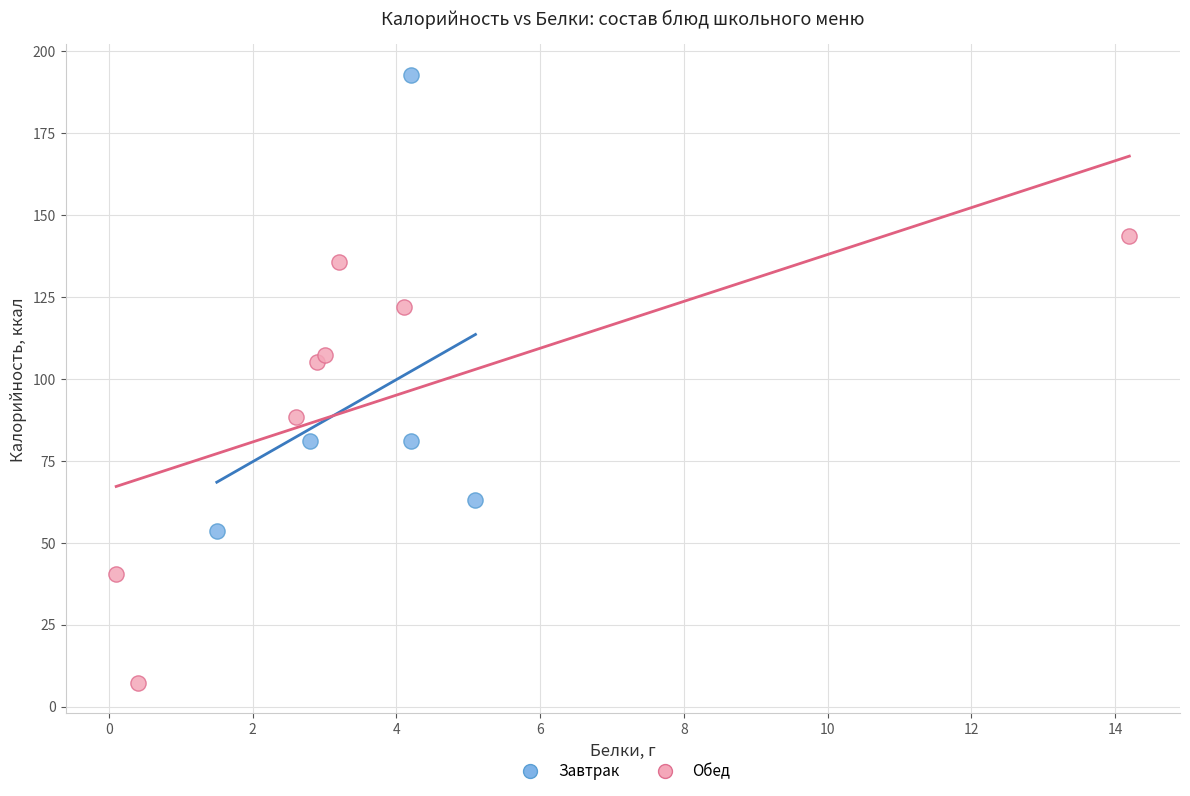

Which series contains the highest Y value?

Завтрак